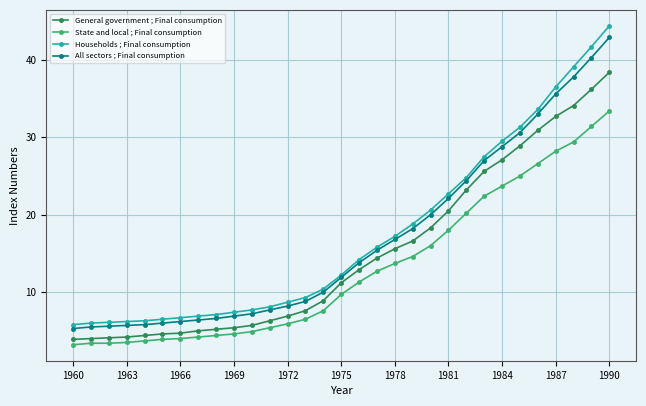

Does the chart display data point markers on the line(s)?

Yes